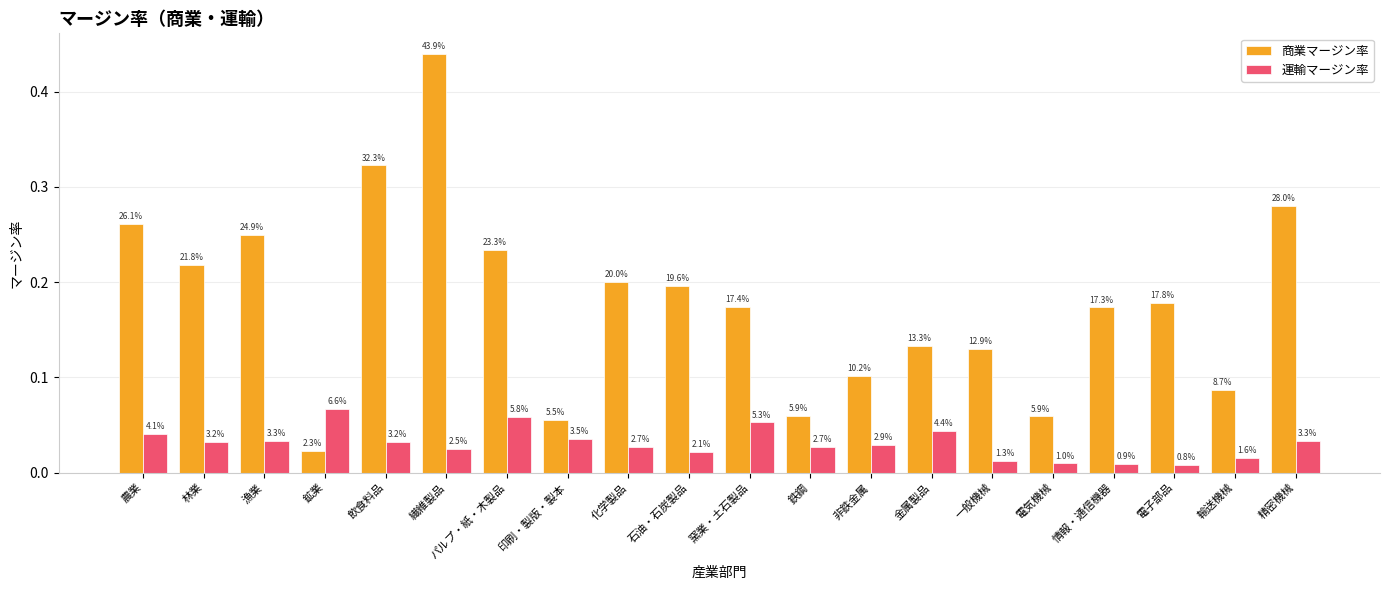

Which has a higher value, 非鉄金属 or 漁業?

漁業